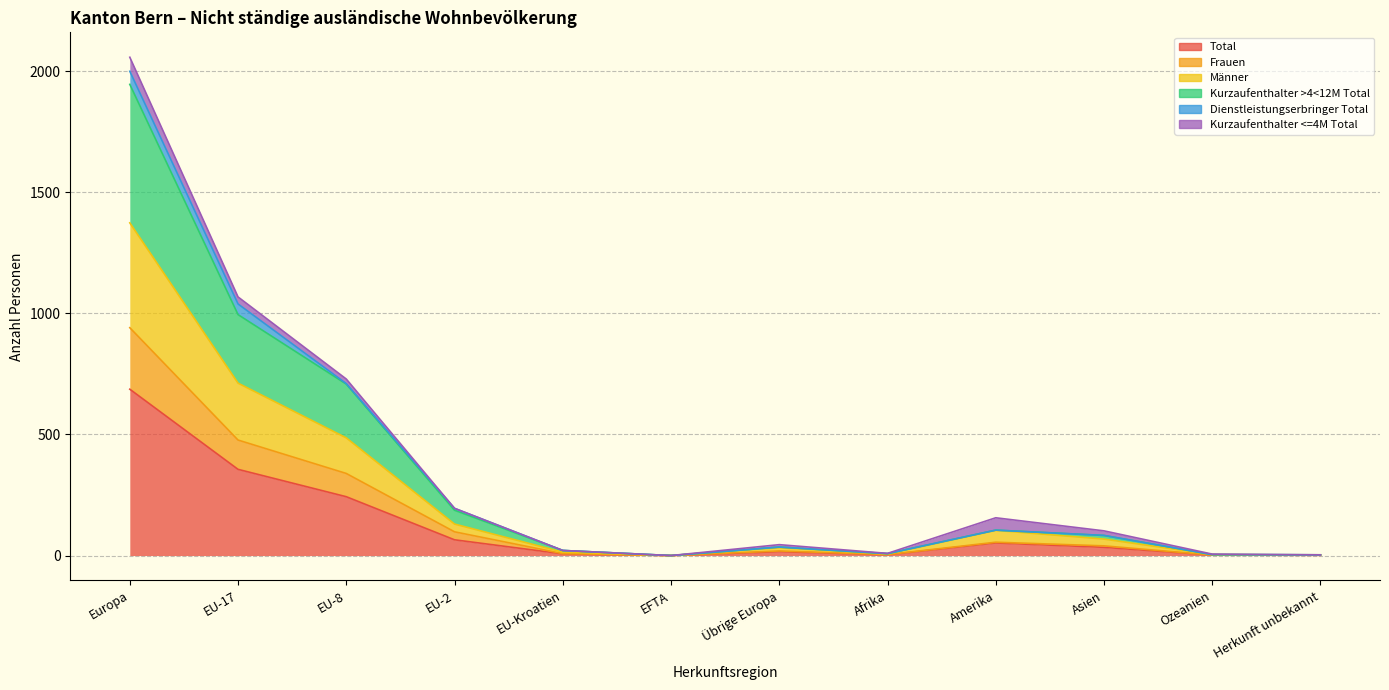

What is the sum of all Total values?

1466